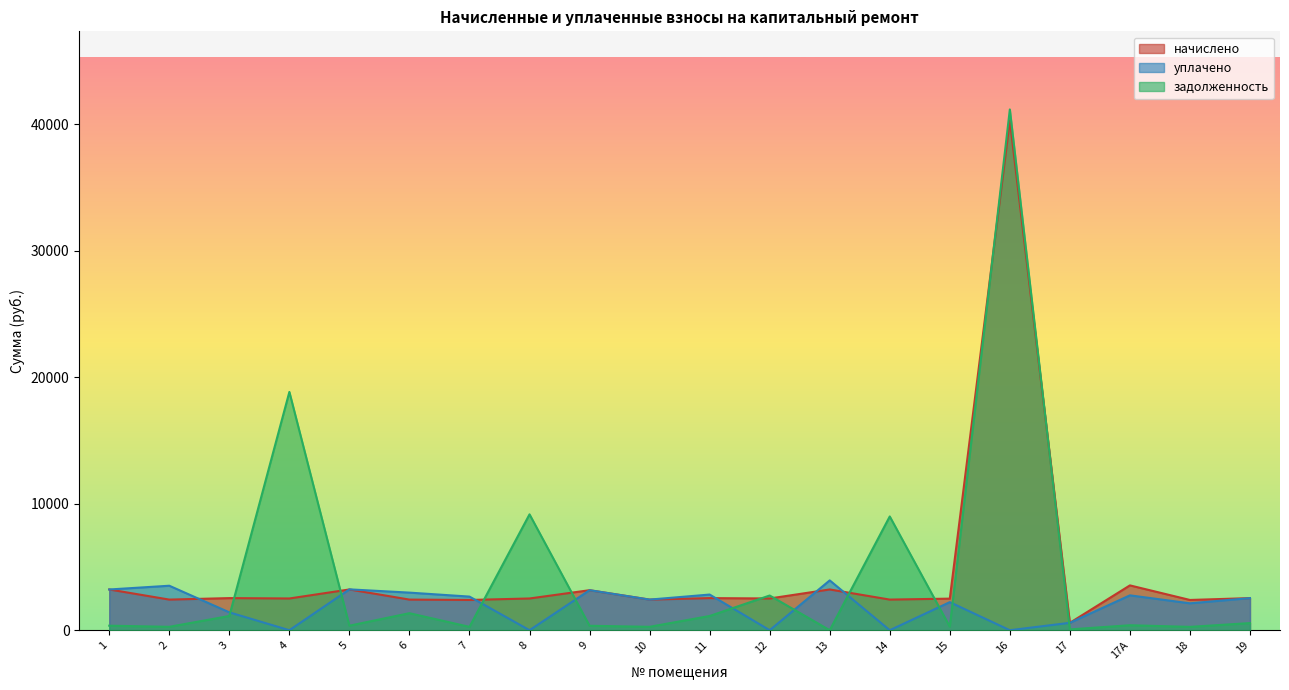

How many lines are shown in the chart?

3